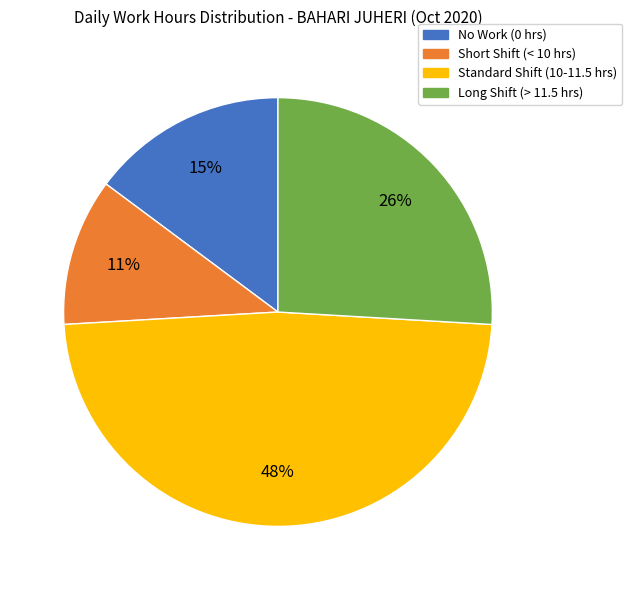

To the nearest percent, what is the average slice percentage?

25%